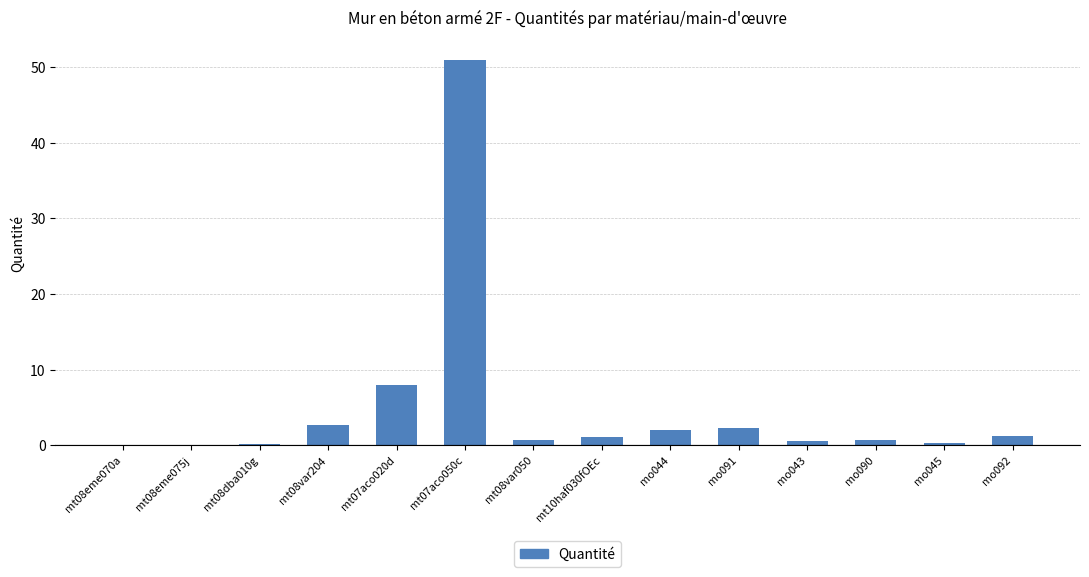

How many data points are above 1?

7